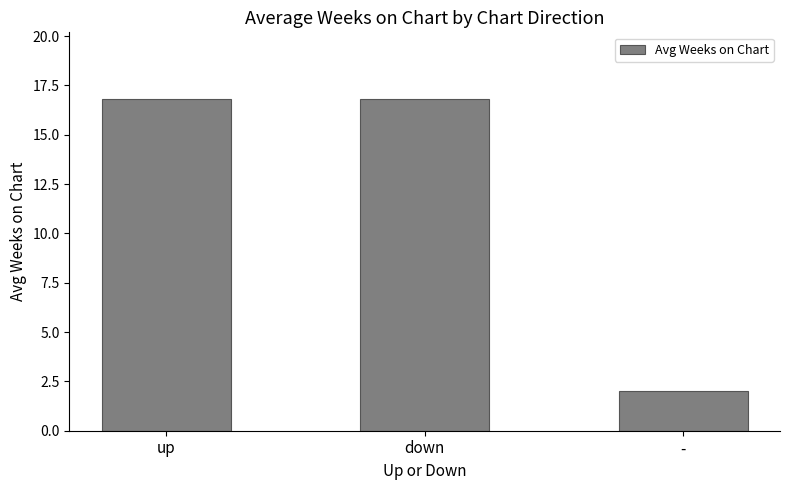

What is the average value?

11.9